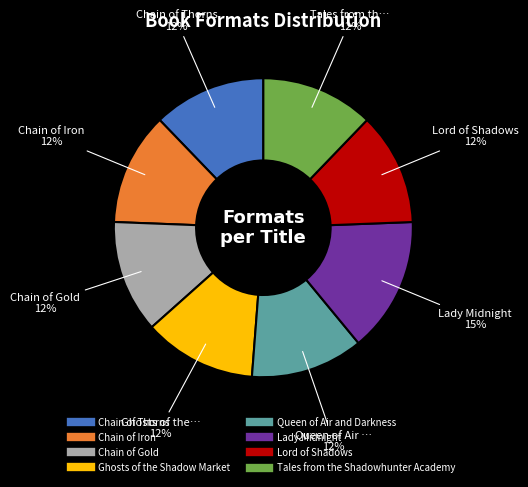

Is there a majority slice in this chart?

No